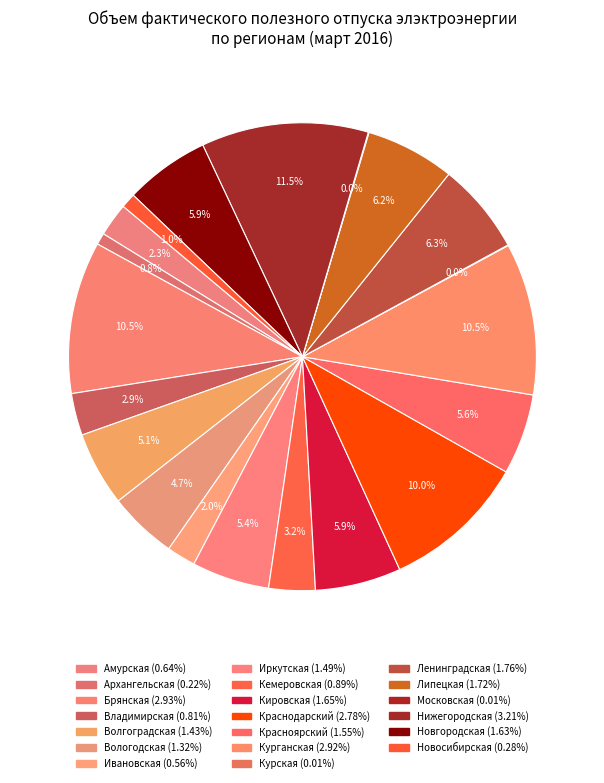

The Вологодская slice represents 5% of the pie. True or false?

True